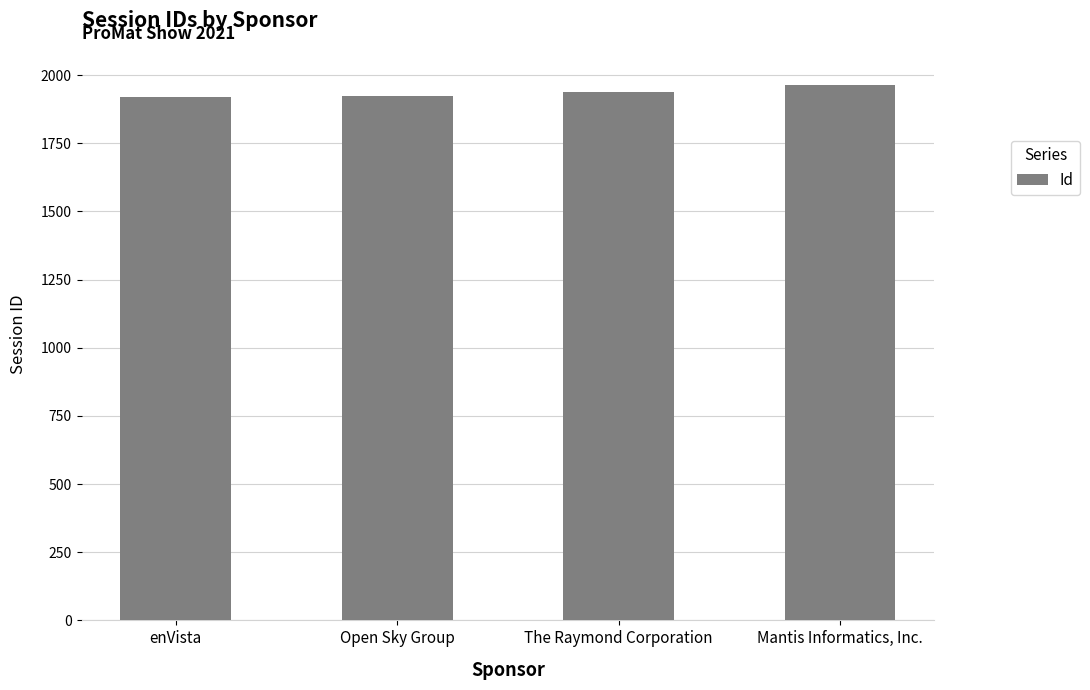

True or false: the data shows 3424 at Open Sky Group.

False